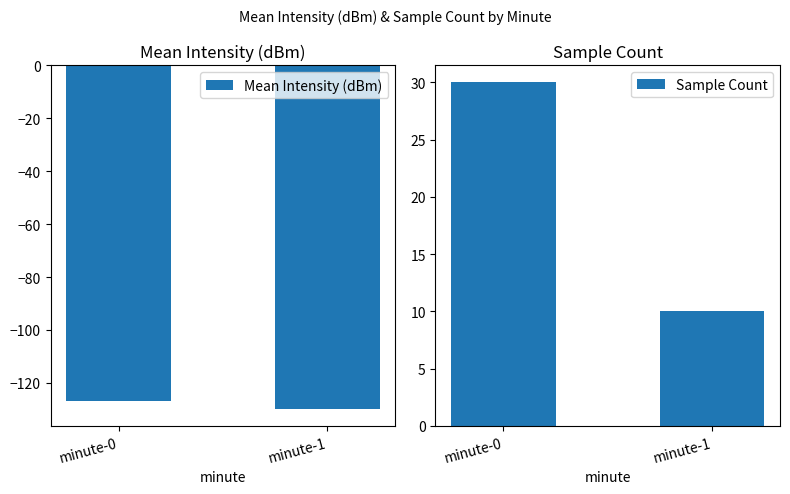

Which series changed the most between minute-0 and minute-1?

Sample Count